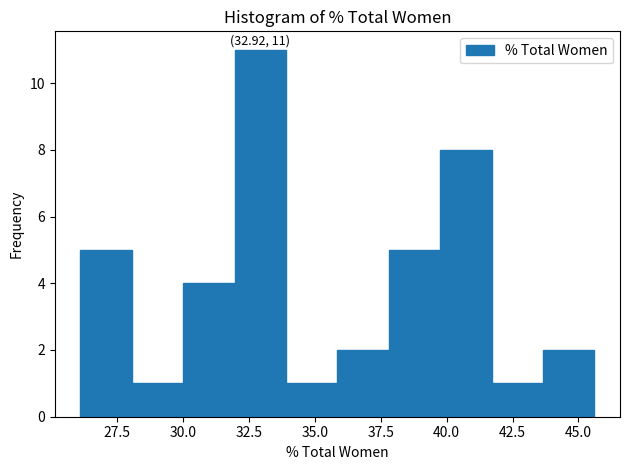

Read against the x-axis, roughly where is the centre of the tallest bar?

33.0